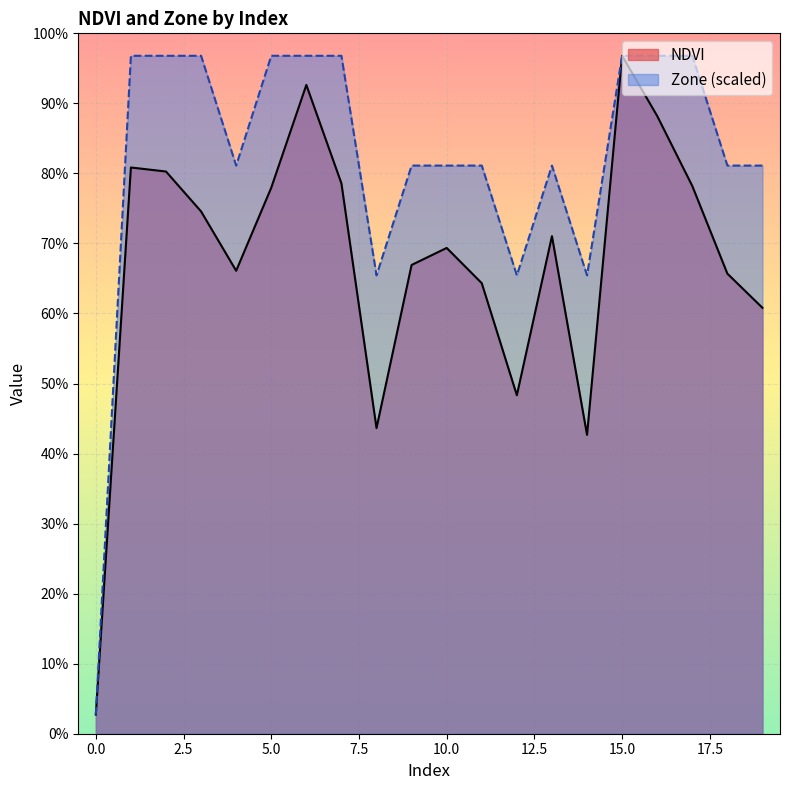

Which series has the largest total across all categories?

Zone (scaled)